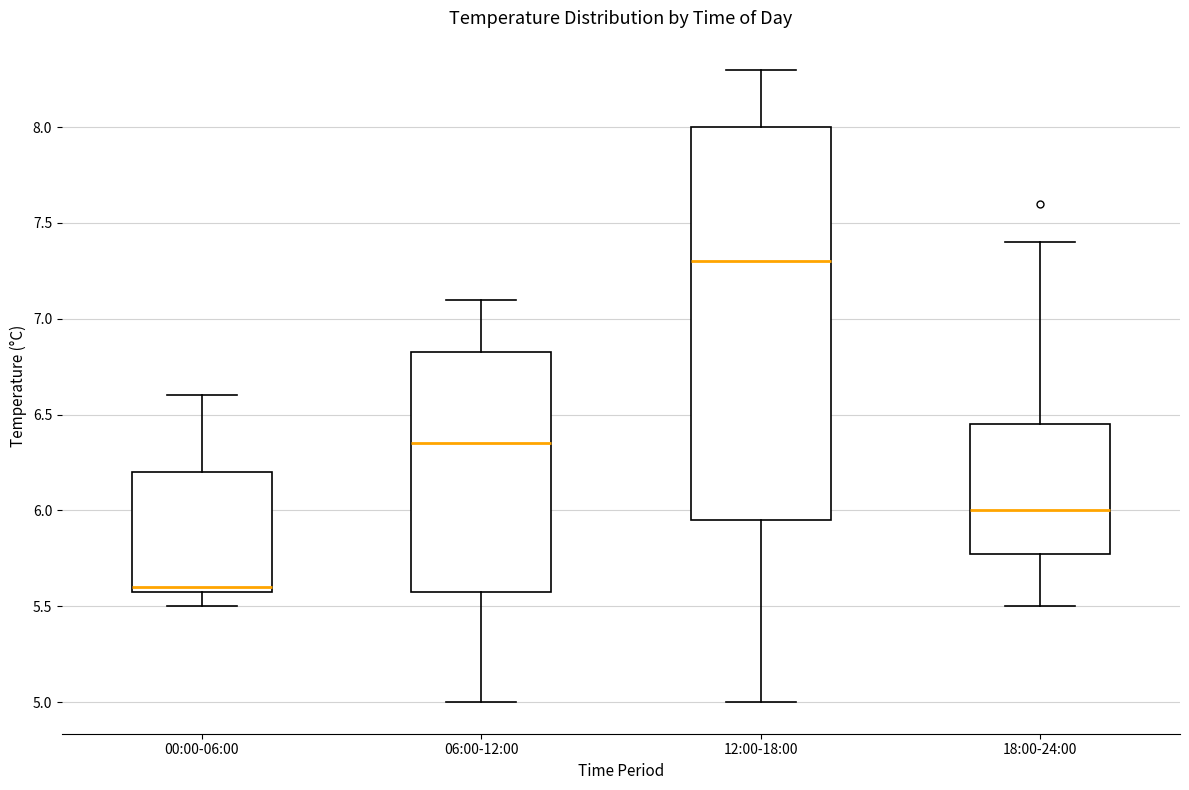

Reading left to right, read every box against the y-axis: the position of its median line, the range the box covers, and the ends of its whiskers. The values are not printed on the chart, so give them approximately, as read against the axis.

00:00-06:00: median 5.60 (just above the box's lower edge), box 5.60 to 6.20, whiskers 5.50 to 6.60
06:00-12:00: median 6.35, box 5.60 to 6.85, whiskers 5.00 to 7.10
12:00-18:00: median 7.30, box 5.95 to 8.00, whiskers 5.00 to 8.30
18:00-24:00: median 6.00, box 5.80 to 6.45, whiskers 5.50 to 7.40